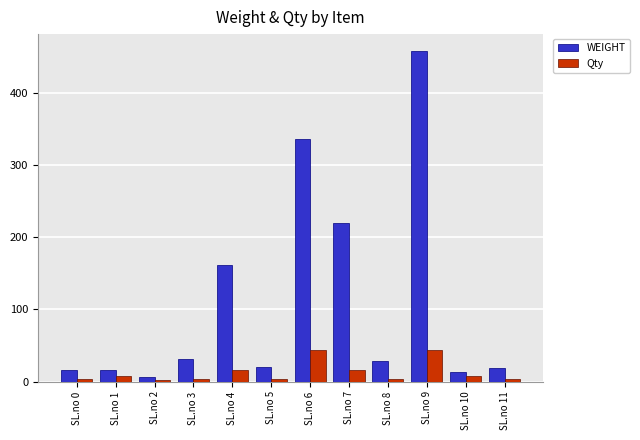

Reading right to left, list all the values displayed in this chart.

WEIGHT: SL.no 11=18.1	SL.no 10=12.8	SL.no 9=458.3	SL.no 8=28.4	SL.no 7=219.7	SL.no 6=335.8	SL.no 5=20.8	SL.no 4=161.2	SL.no 3=31.6	SL.no 2=6.2	SL.no 1=16.1	SL.no 0=16.1
Qty: SL.no 11=4.0	SL.no 10=8.0	SL.no 9=44.0	SL.no 8=4.0	SL.no 7=16.0	SL.no 6=44.0	SL.no 5=4.0	SL.no 4=16.0	SL.no 3=4.0	SL.no 2=2.0	SL.no 1=8.0	SL.no 0=4.0